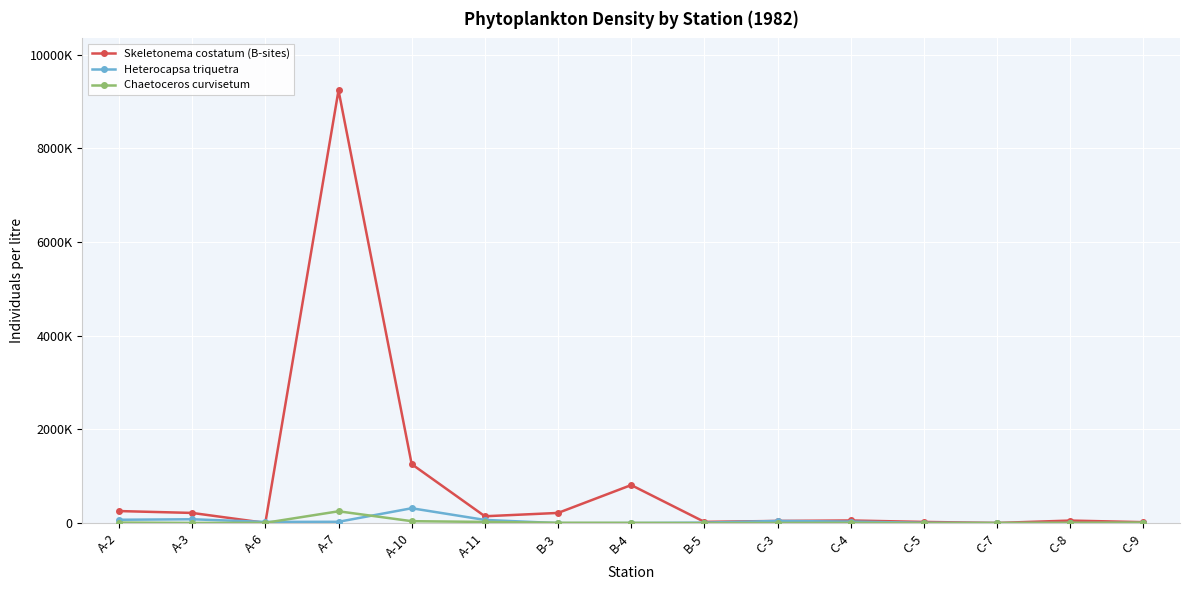

At which label is Heterocapsa triquetra closest to 159250?

A-3